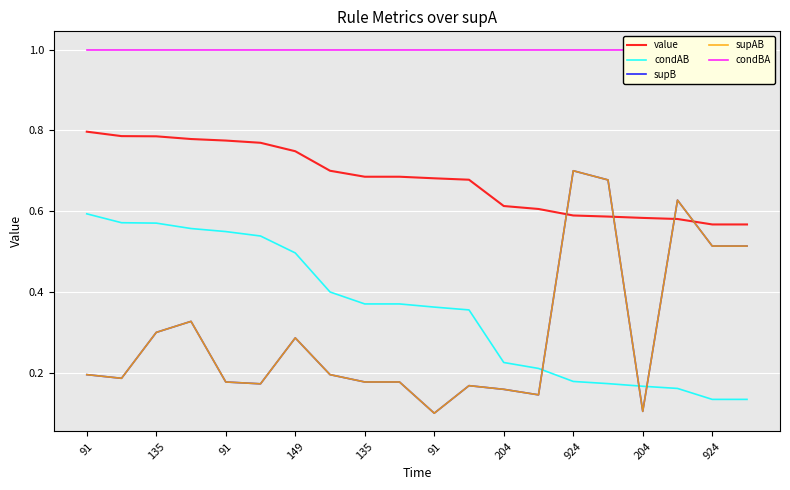

What is the highest value of the value series?

0.8